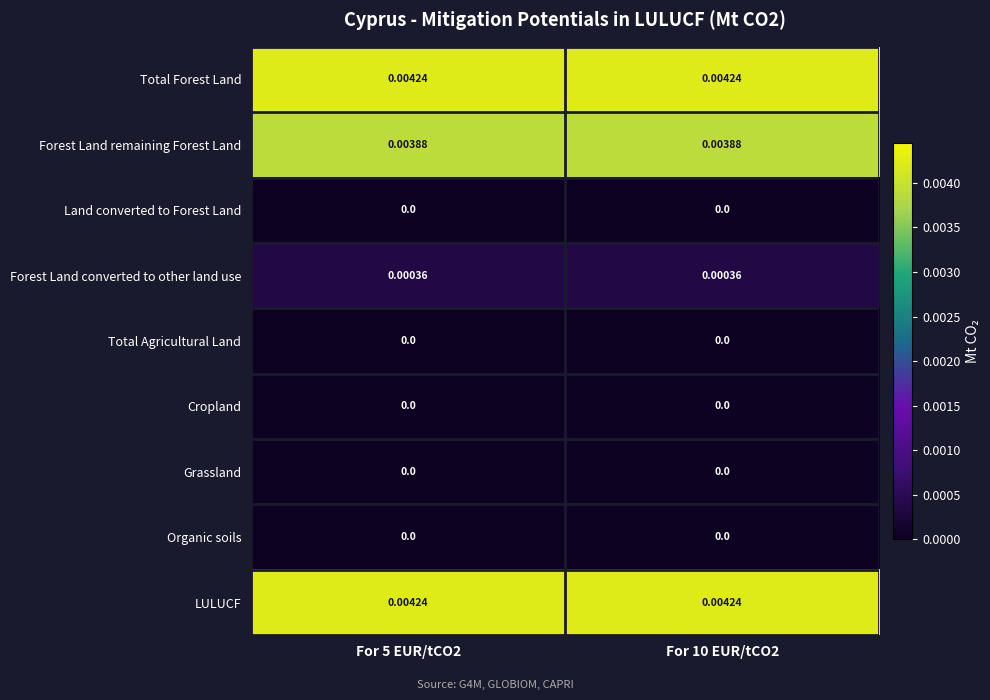

Is the value of Forest Land remaining Forest Land at For 5 EUR/tCO2 greater than the value of Organic soils at For 10 EUR/tCO2?

Yes